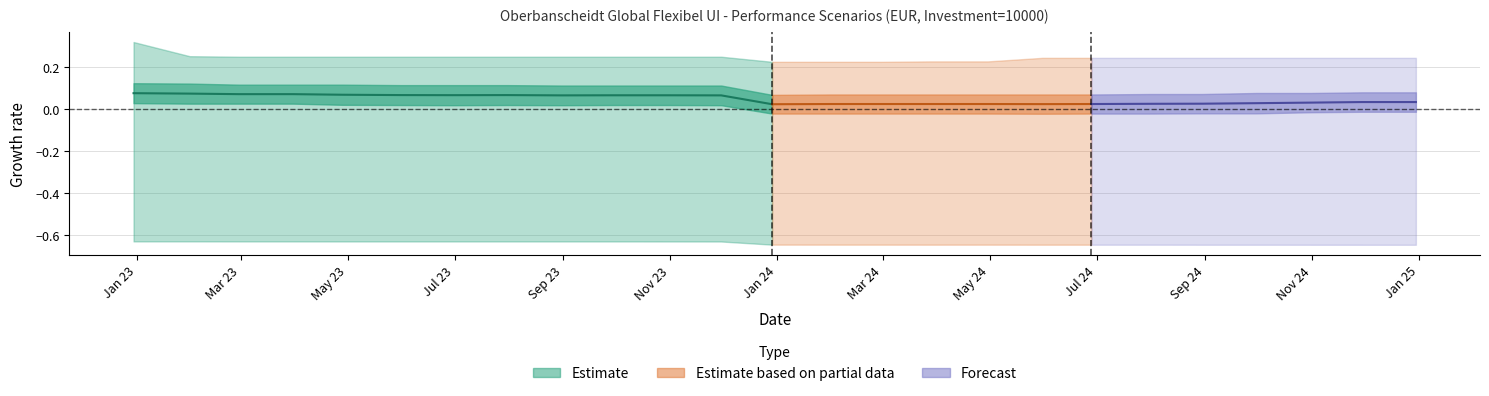

What is the label of the 6th point from the left?

Nov 23